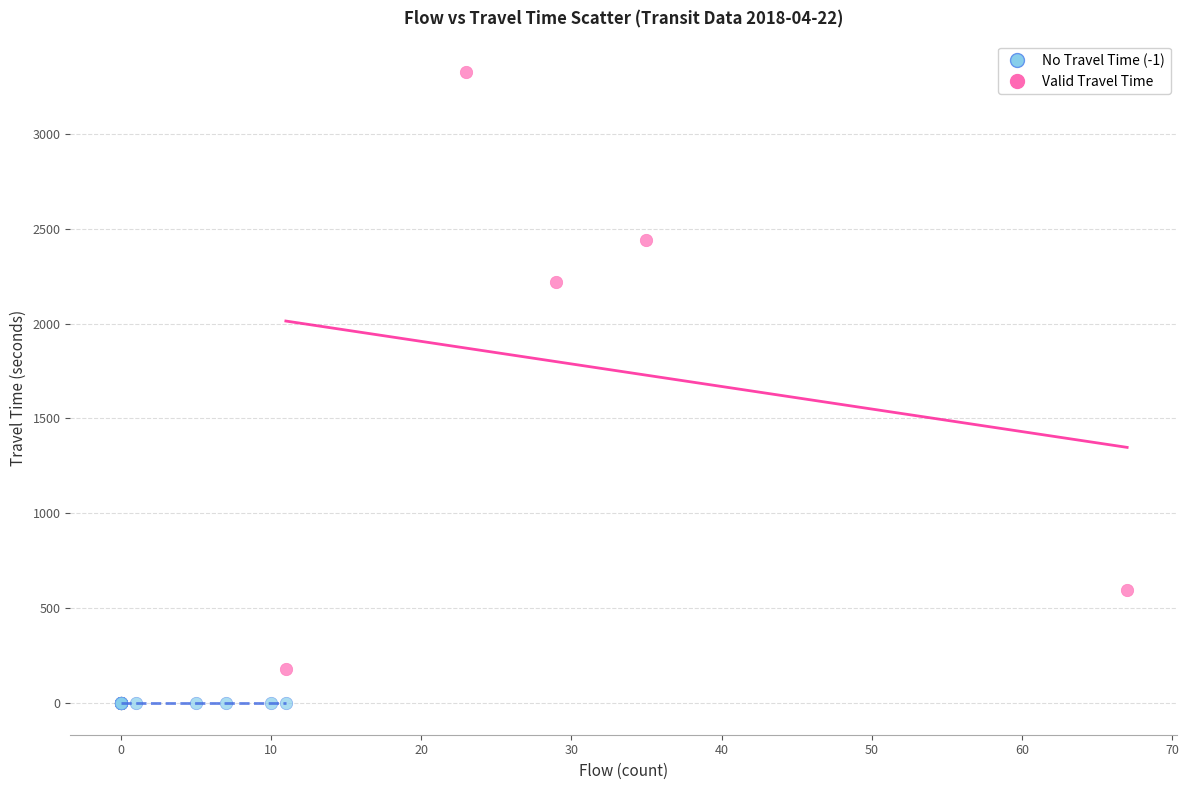

Which series reaches the minimum Y coordinate?

No Travel Time (-1)